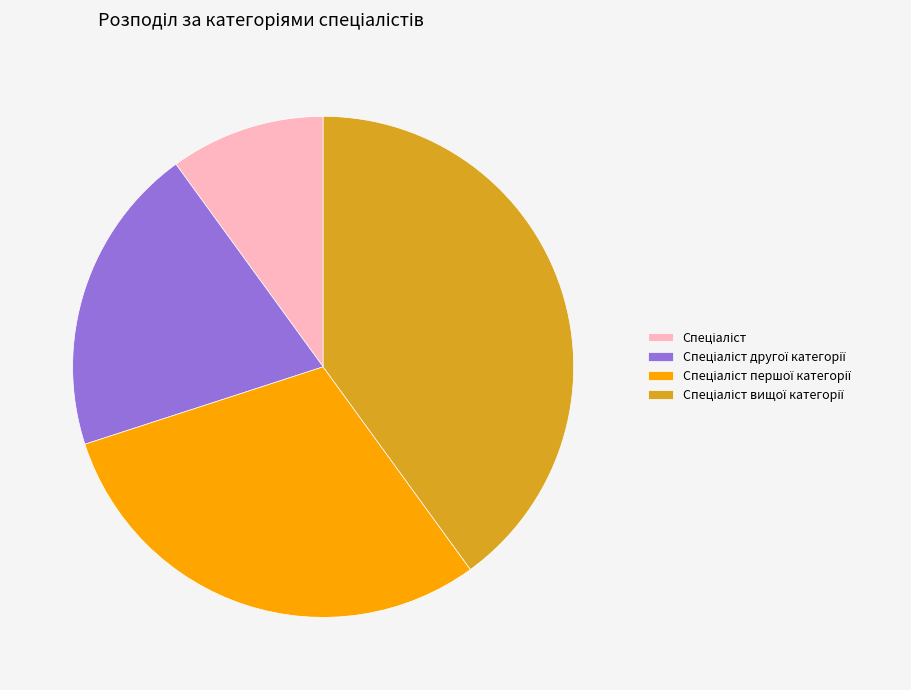

Is there any slice that represents more than half of the pie?

No